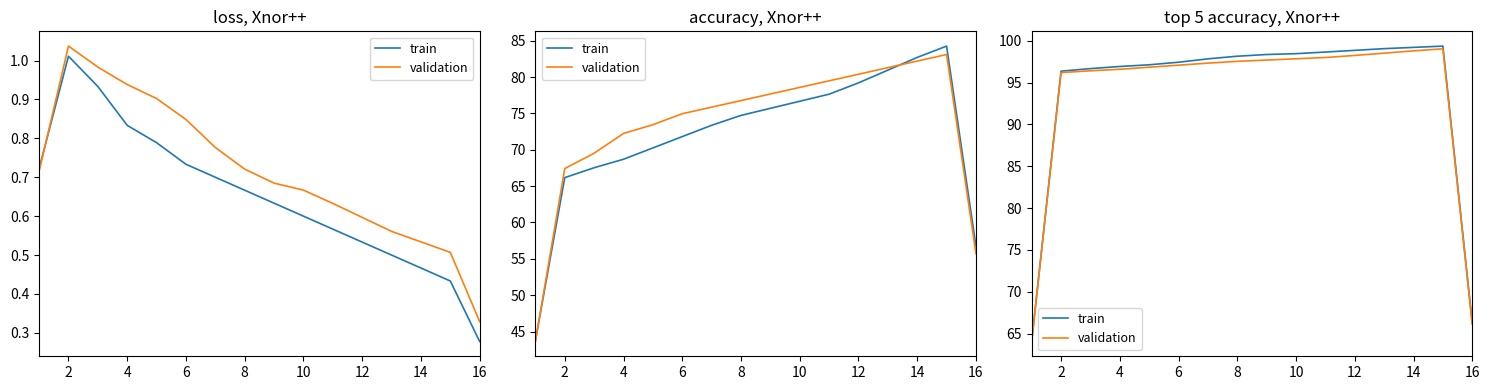

What are all the series names shown in the legend?

train, validation